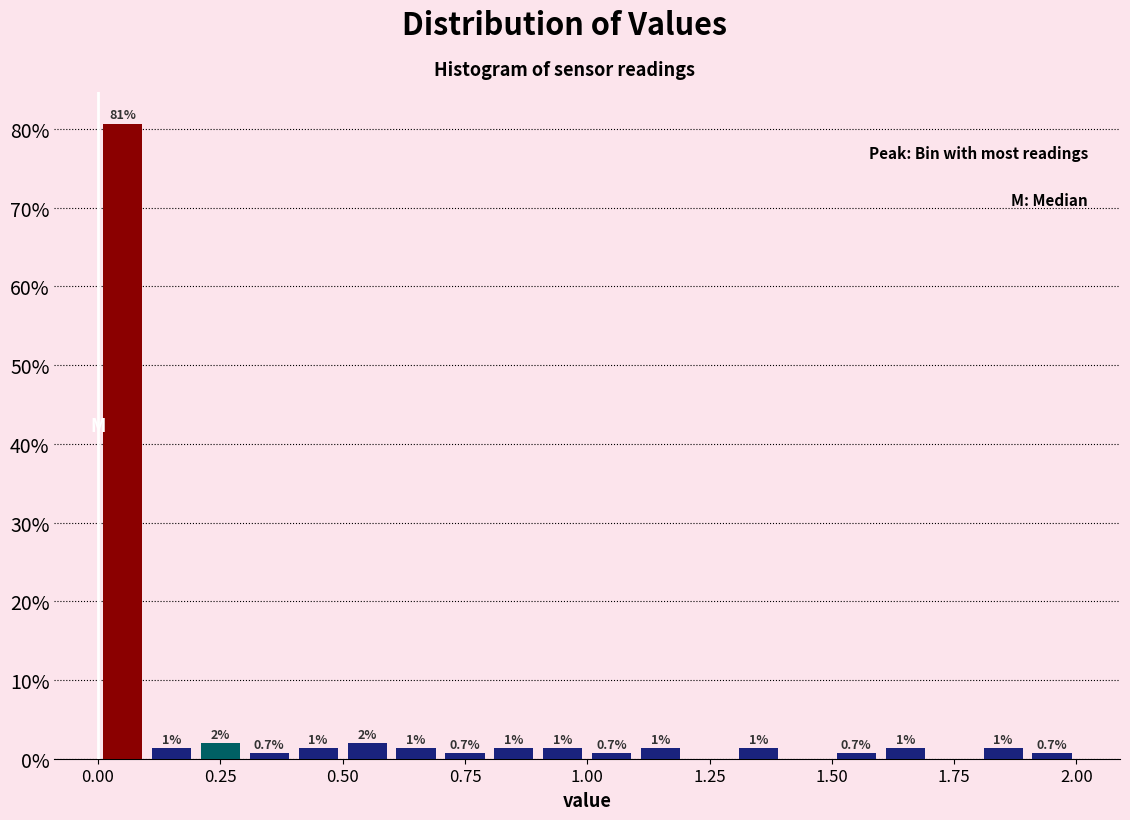

Read against the x-axis, roughly where is the centre of the tallest bar?

0.05